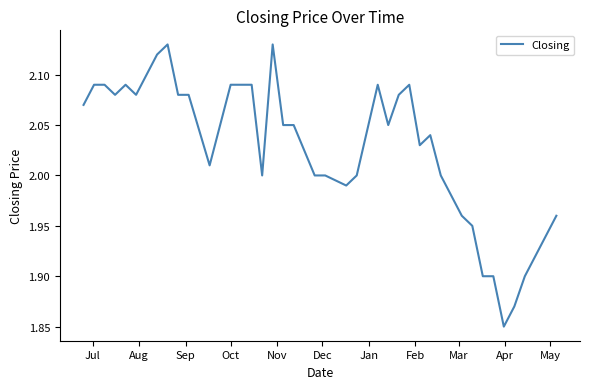

What is the difference between the maximum and minimum values?

0.3